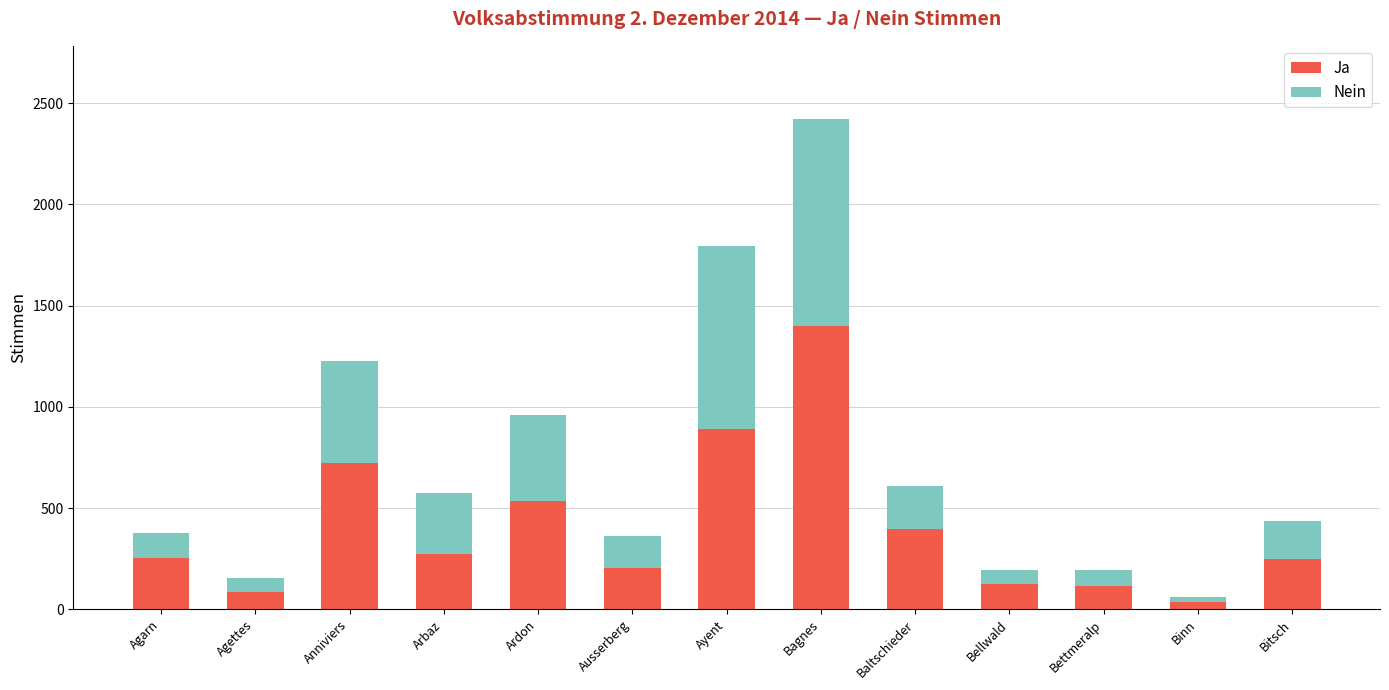

What are all the series names shown in the legend?

Ja, Nein